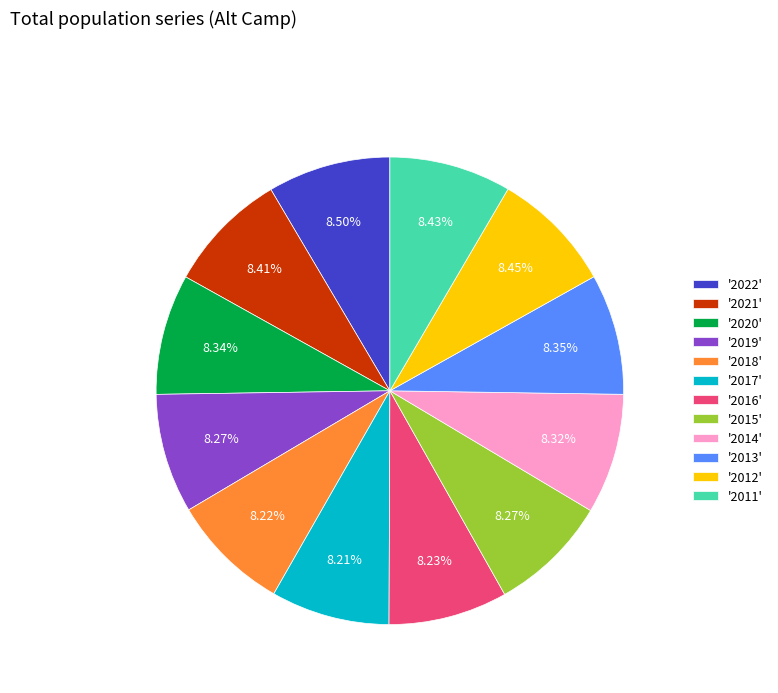

Is there any slice that represents more than half of the pie?

No